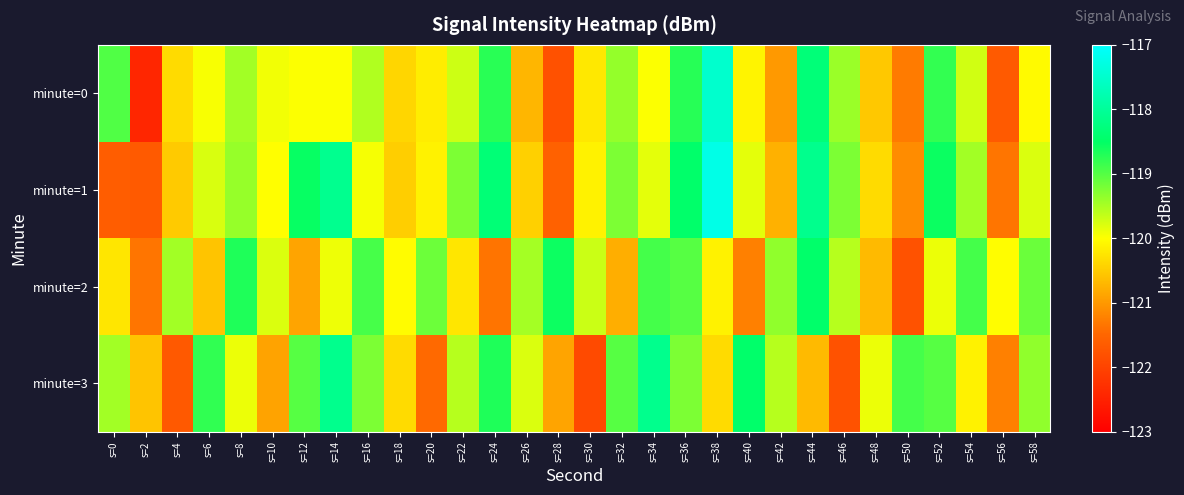

At which category is the sum across all series the highest?

s=38